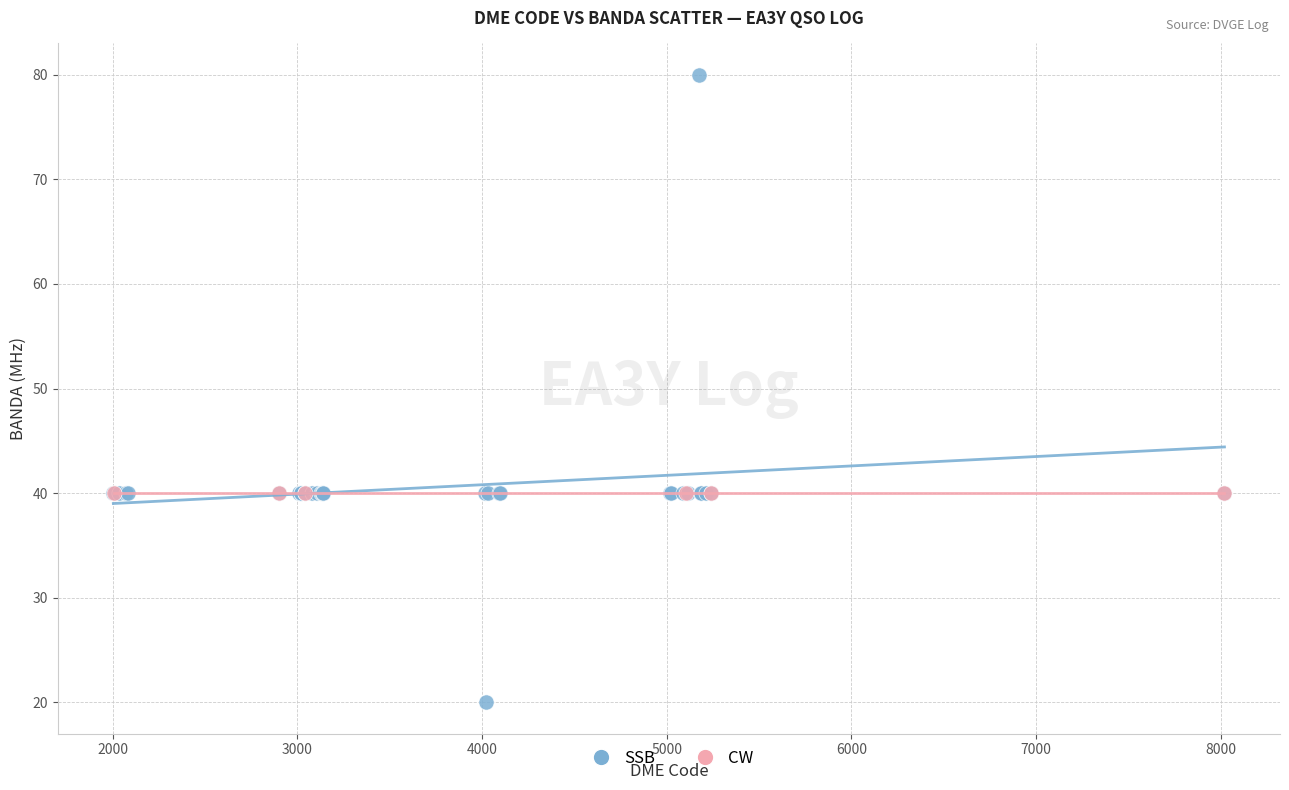

Which series reaches the minimum Y coordinate?

SSB